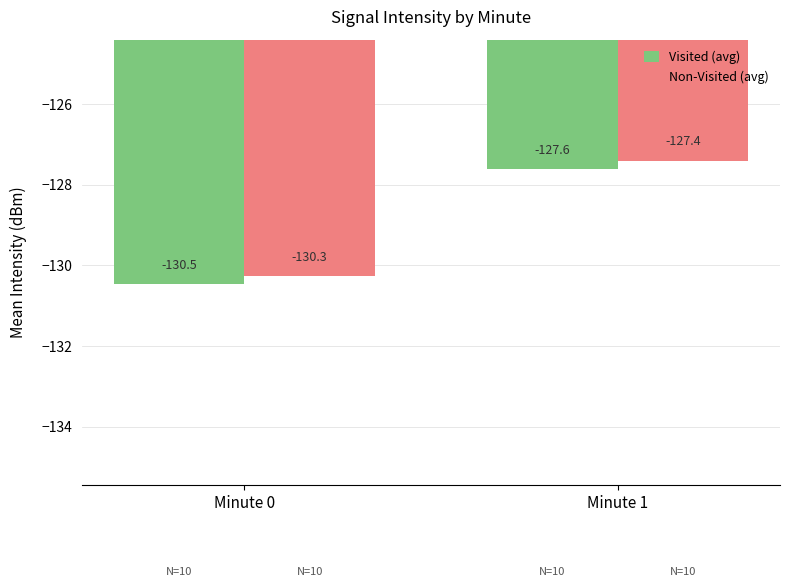

List the series in order of their peak value, highest first.

Non-Visited (avg), Visited (avg)